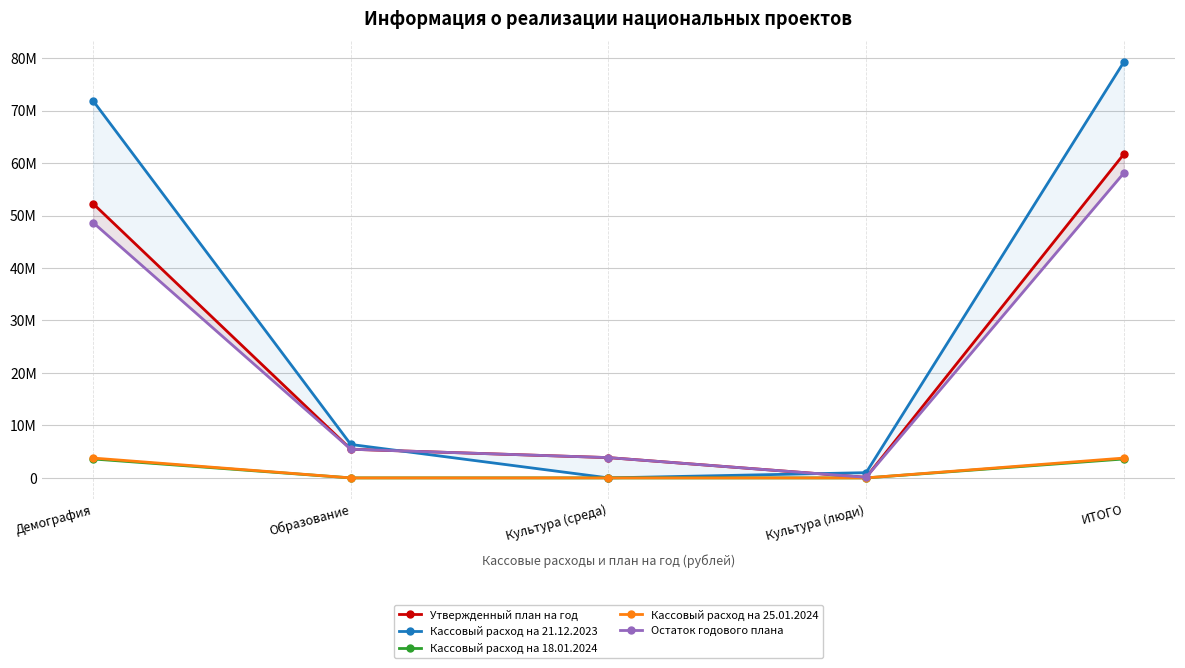

True or false: Кассовый расход на 18.01.2024 and Кассовый расход на 21.12.2023 cross at least once.

False